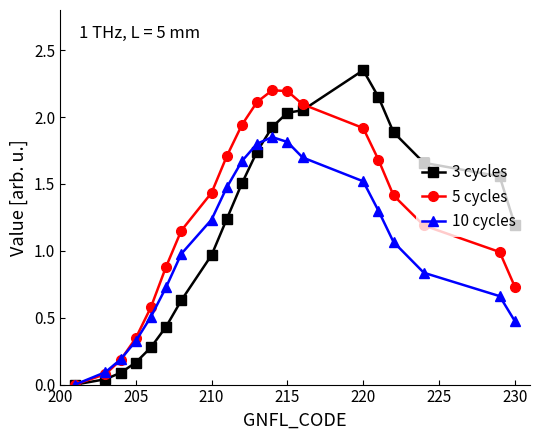

Which series has the largest range (max minus min)?

3 cycles